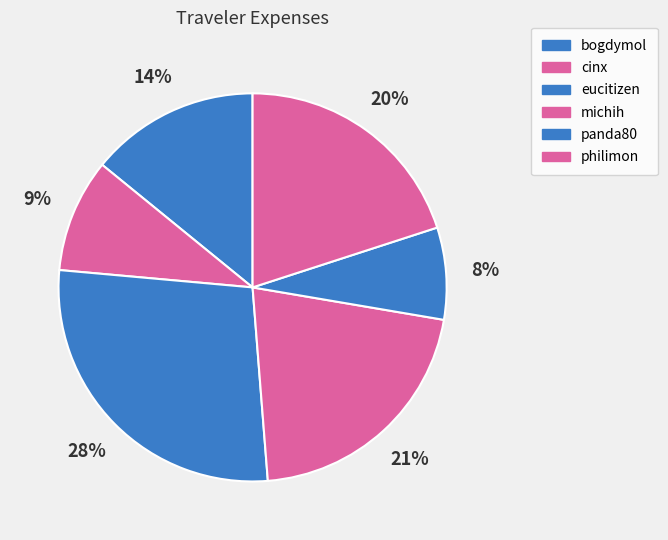

What percentage do michih and cinx together represent?

30.5%